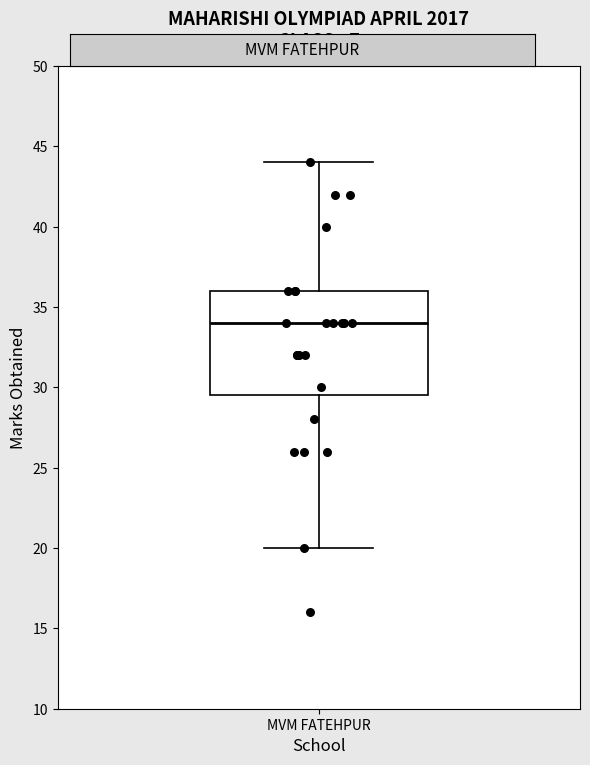

Read this box plot against the y-axis: the position of the median line, the range covered by the box, and the ends of both whiskers. The values are not printed on the chart, so give them approximately, as read against the axis.

median 34.0, box 29.5 to 36.0, whiskers 20.0 to 44.0